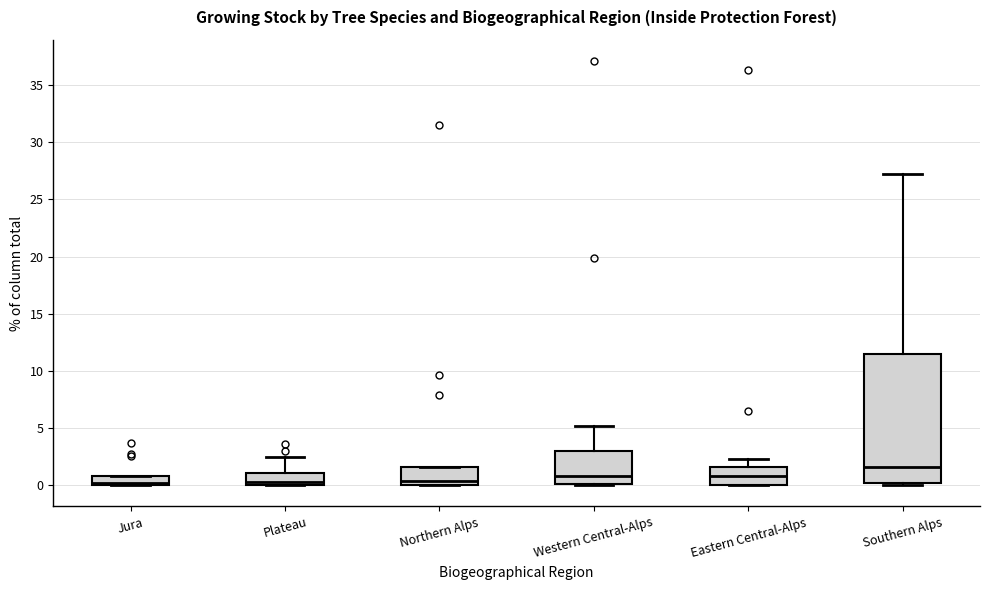

Comparing the boxes themselves (not the whiskers), which one is the tallest?

Southern Alps